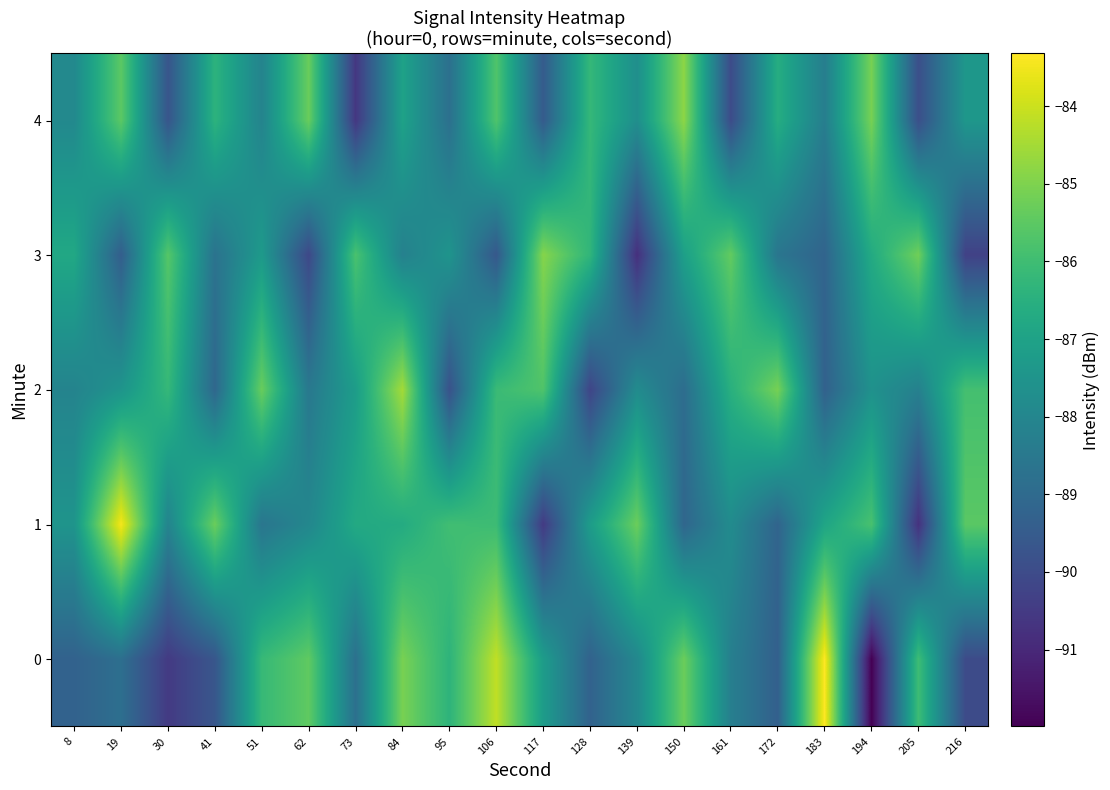

At which category is the sum across all series the highest?

84